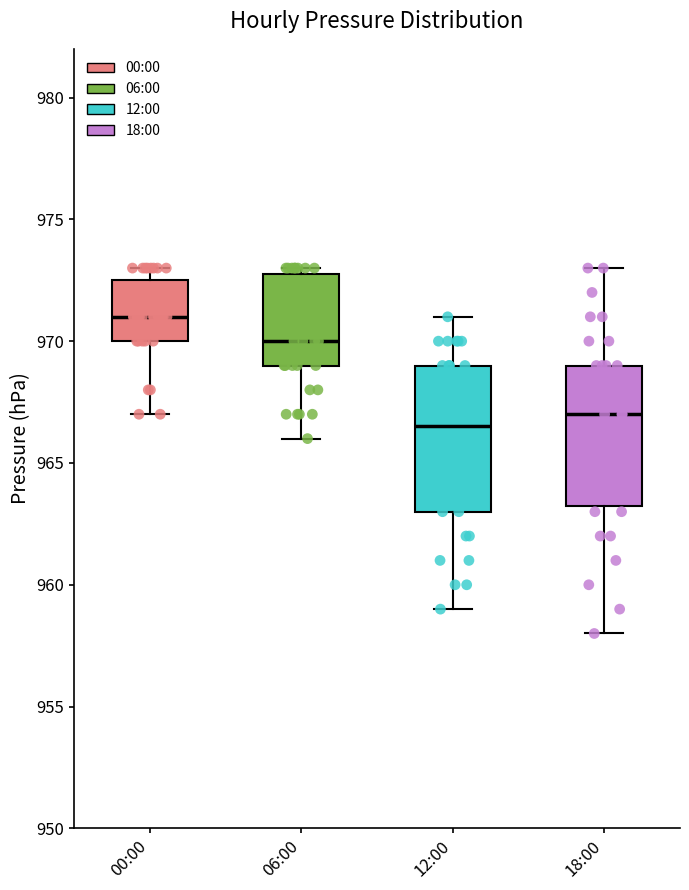

Reading left to right, transcribe this box plot: for each box, give where its median line is, the range the box spans, and where its two whiskers end, as read against the y-axis. The values are not printed on the chart, so give them approximately, as read against the axis.

00:00: median 971.0, box 970.0 to 972.5, whiskers 967.0 to 973.0
06:00: median 970.0, box 969.0 to 973.0, whiskers 966.0 to 973.0 (just above the box's upper edge)
12:00: median 966.5, box 963.0 to 969.0, whiskers 959.0 to 971.0
18:00: median 967.0, box 963.5 to 969.0, whiskers 958.0 to 973.0